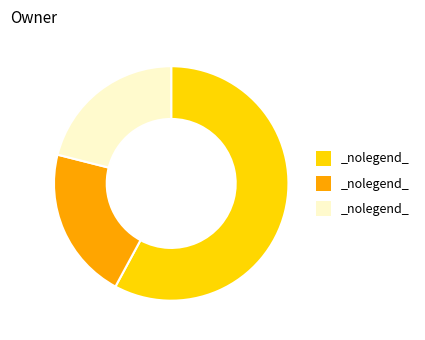

Does any single category account for the majority?

Yes